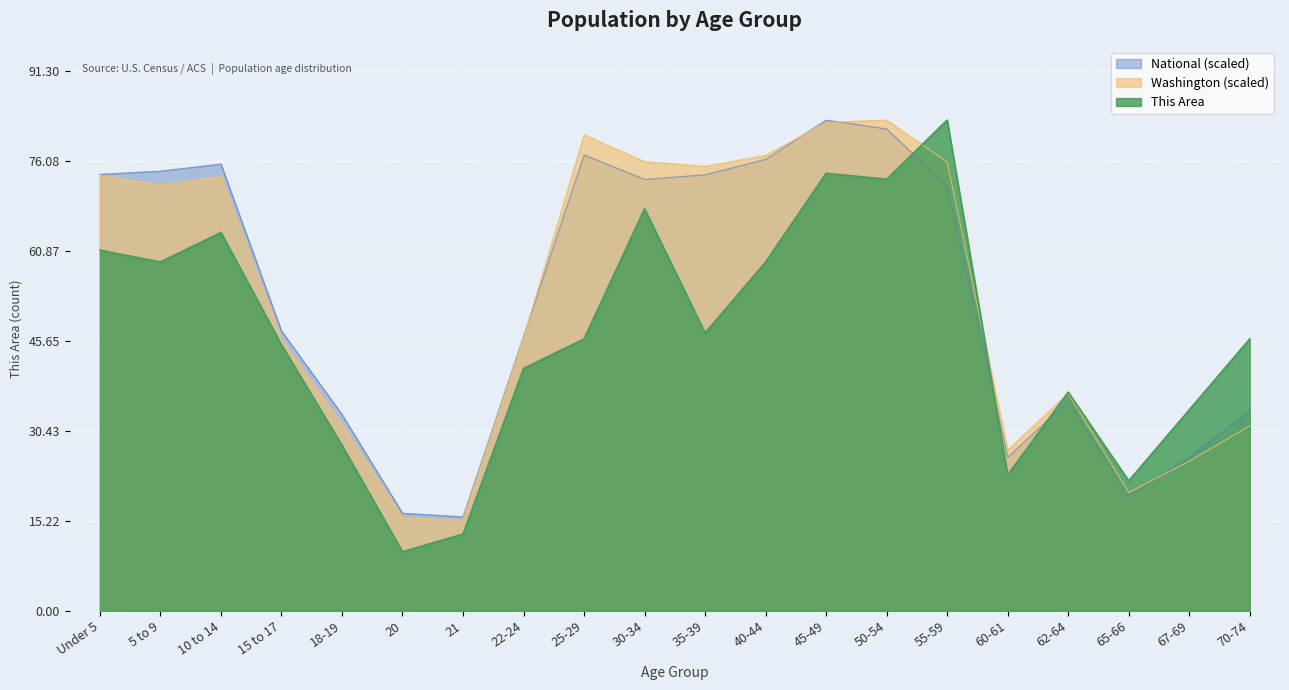

Which series has the widest spread of values?

This Area